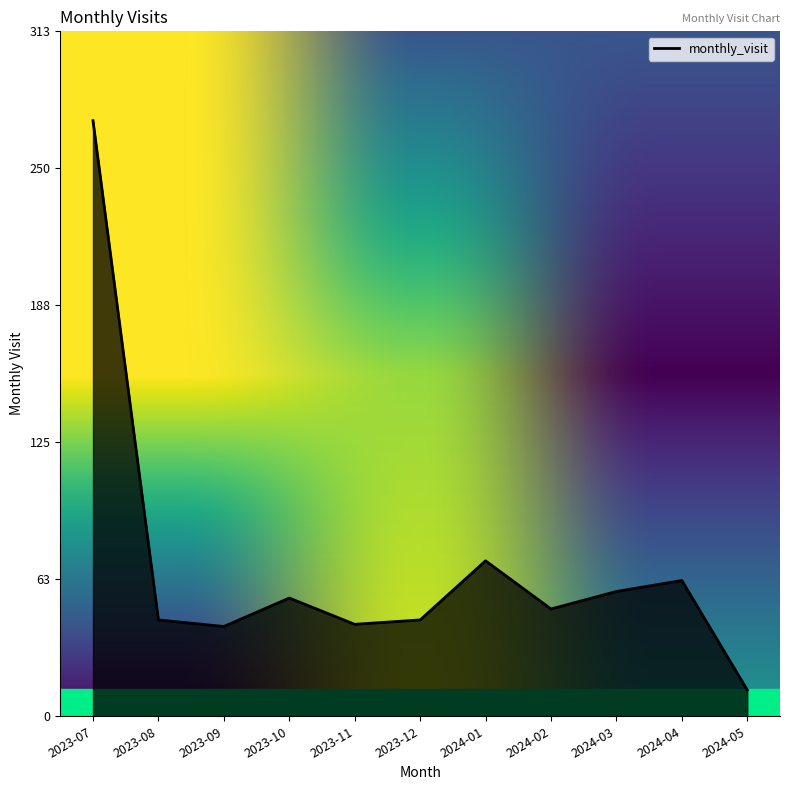

What is the difference between the maximum and minimum values?

260